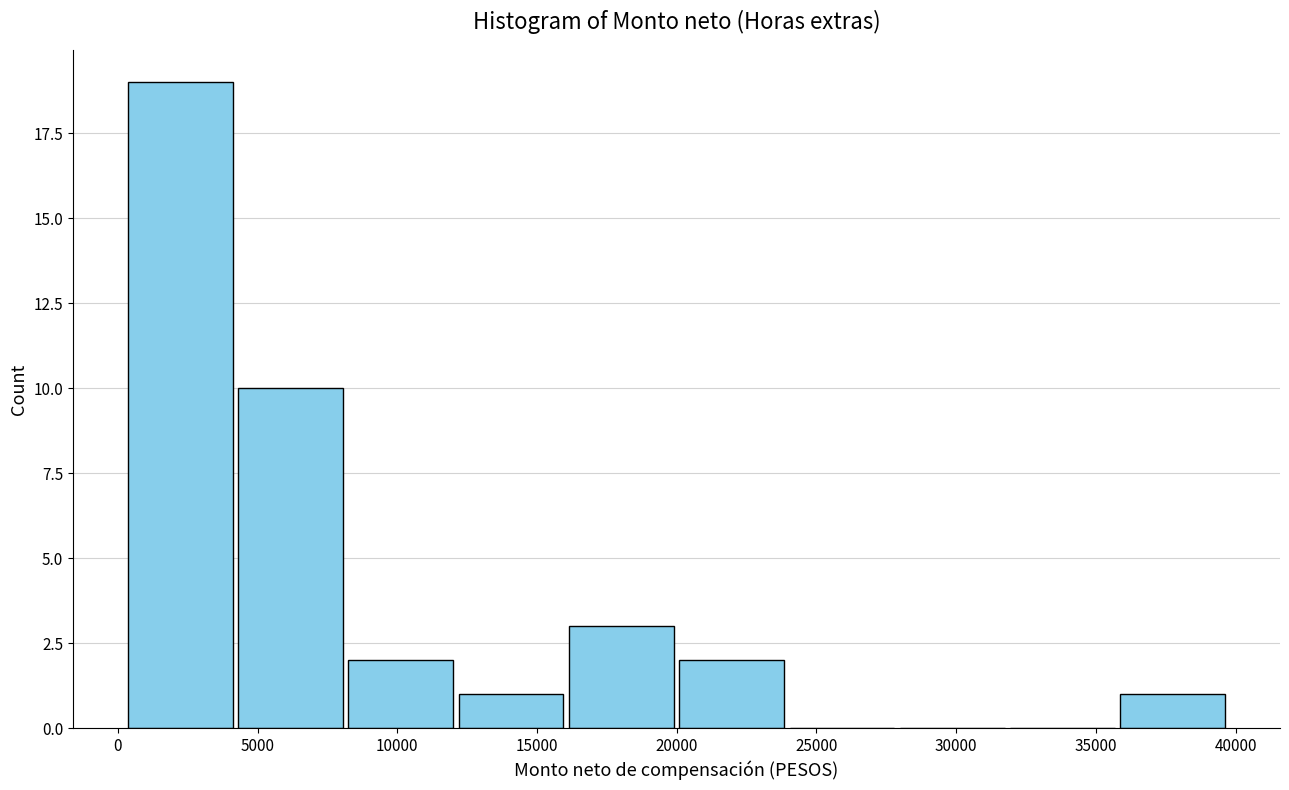

Which range on the x-axis has the tallest bar?

500 to 4000